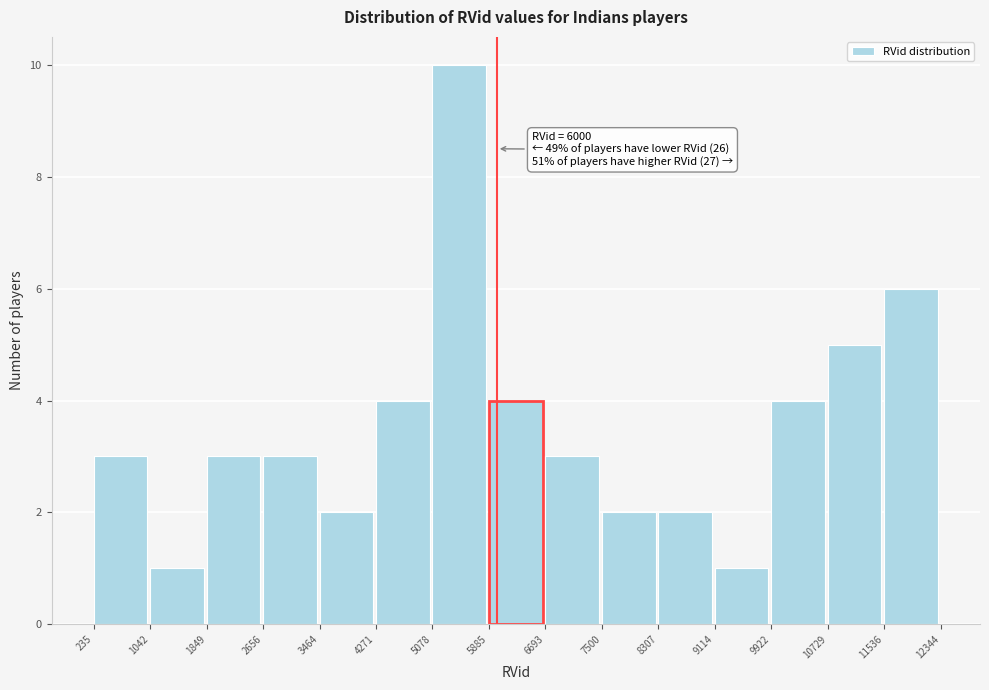

Which range on the x-axis has the tallest bar?

5078 to 5885